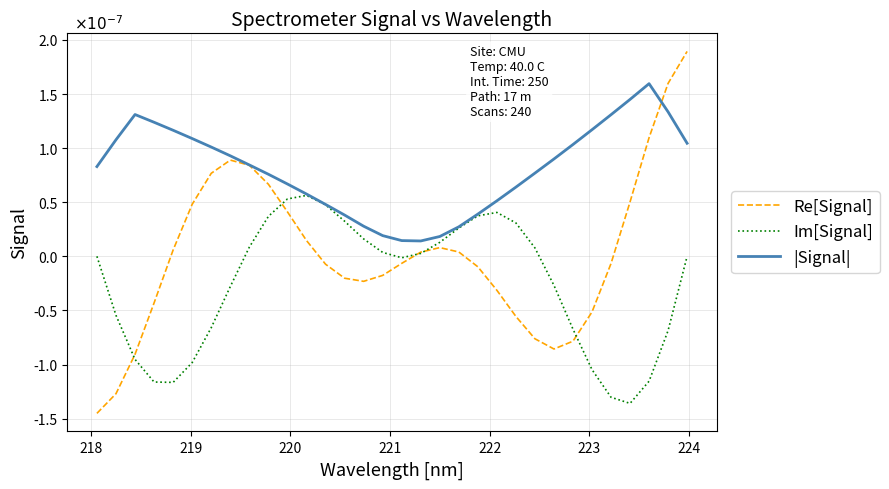

Does the chart have visible grid lines?

Yes